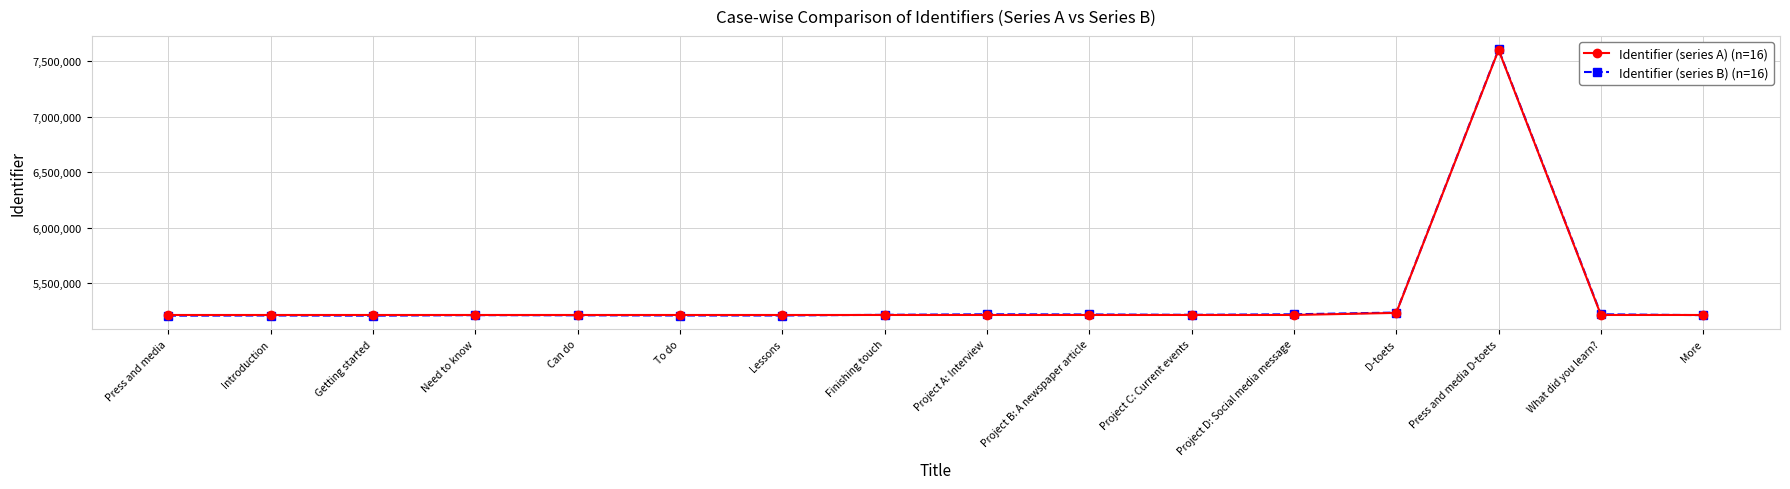

What is the label of the 15th point from the right?

Introduction